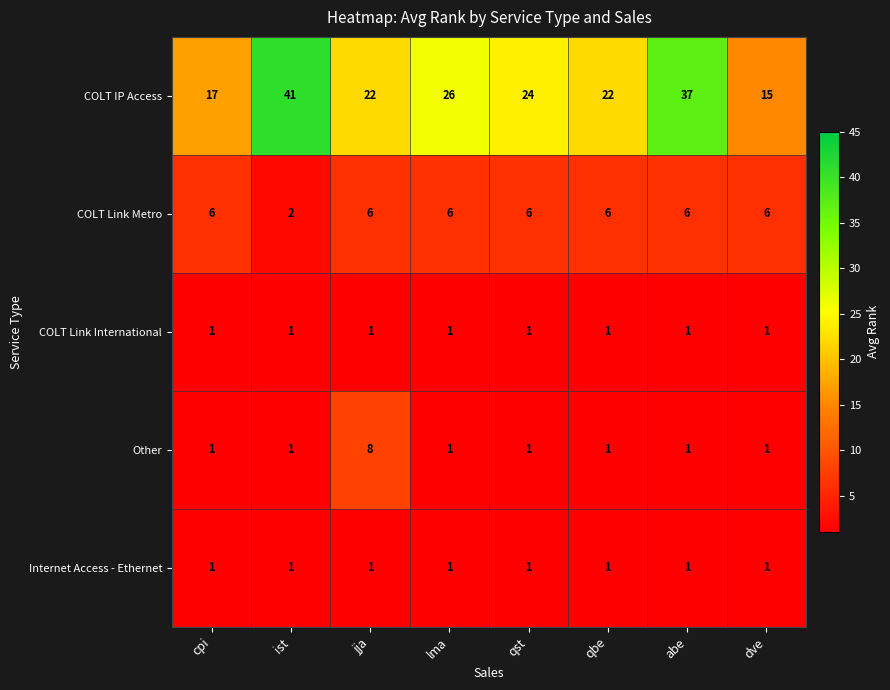

Which series has the largest total across all categories?

COLT IP Access